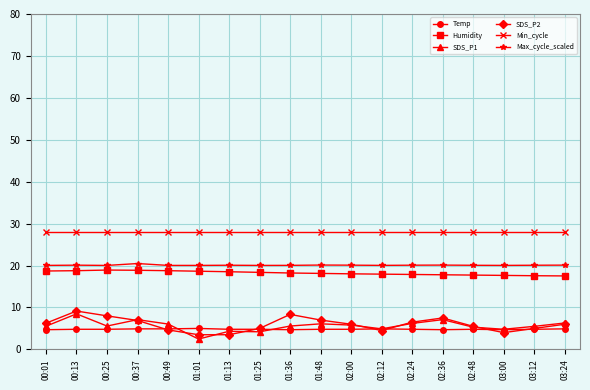

What is the highest value of the Min_cycle series?

28.0